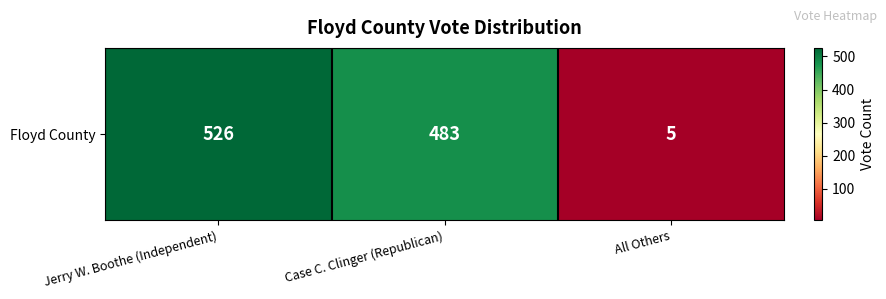

Reading left to right, what are all the values shown in this chart?

526	483	5